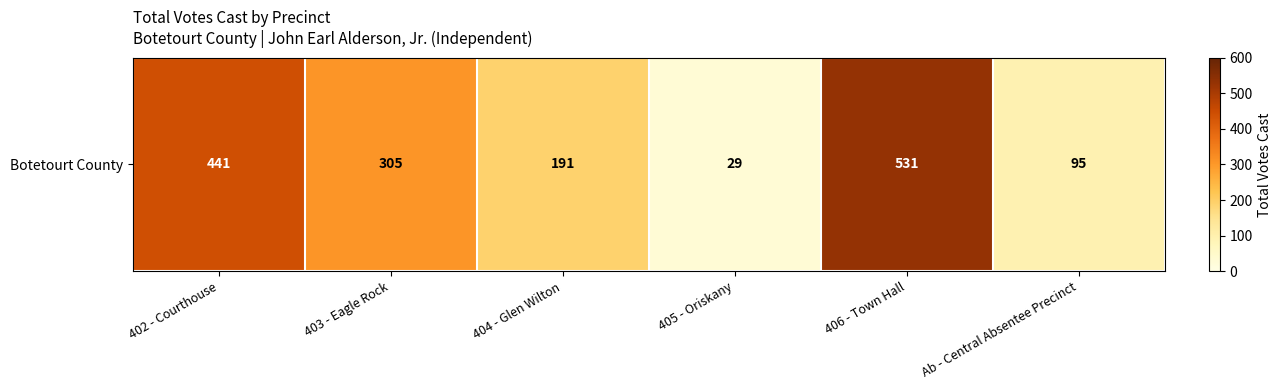

How many categories are shown in the chart?

6